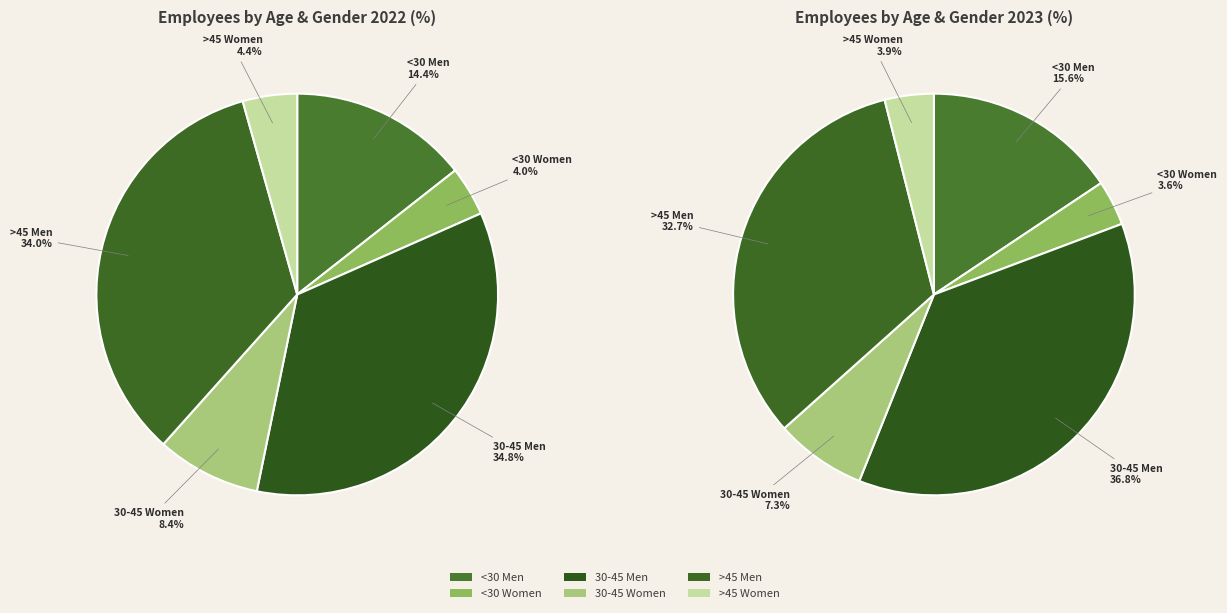

Is there any slice that represents more than half of the pie?

No